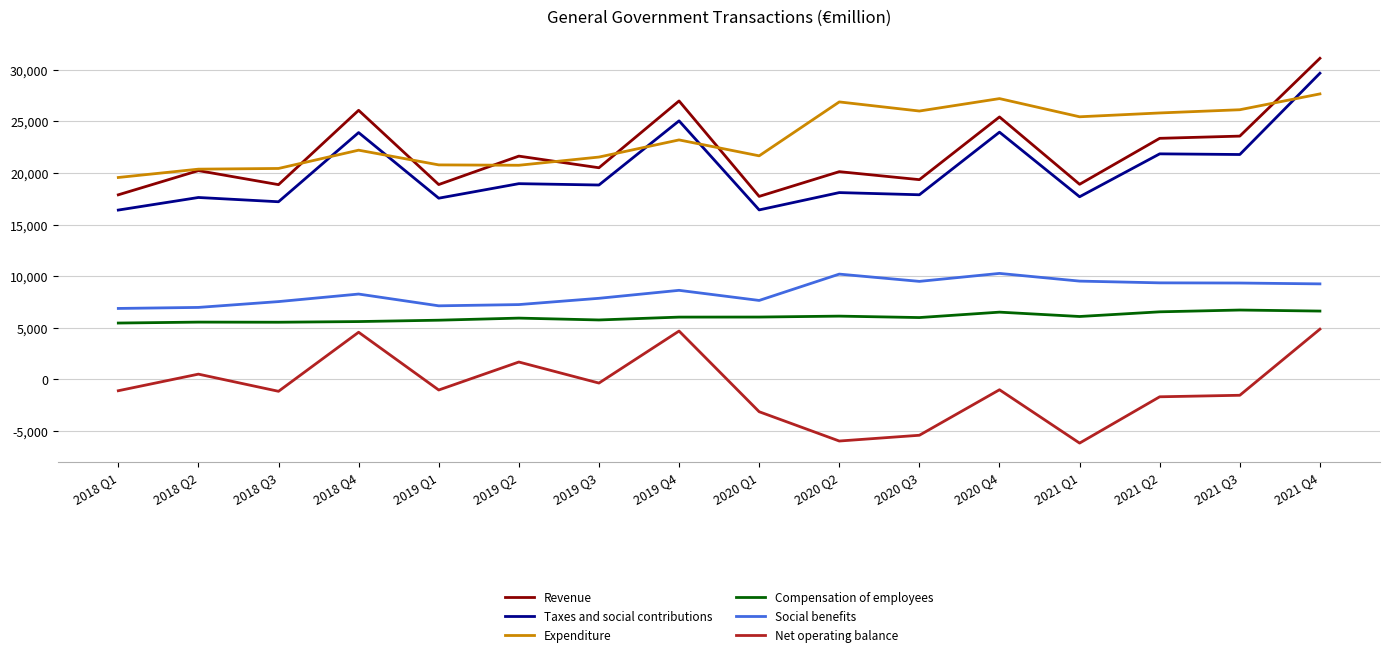

Is it true that Social benefits equals 14122 at 2020 Q3?

False